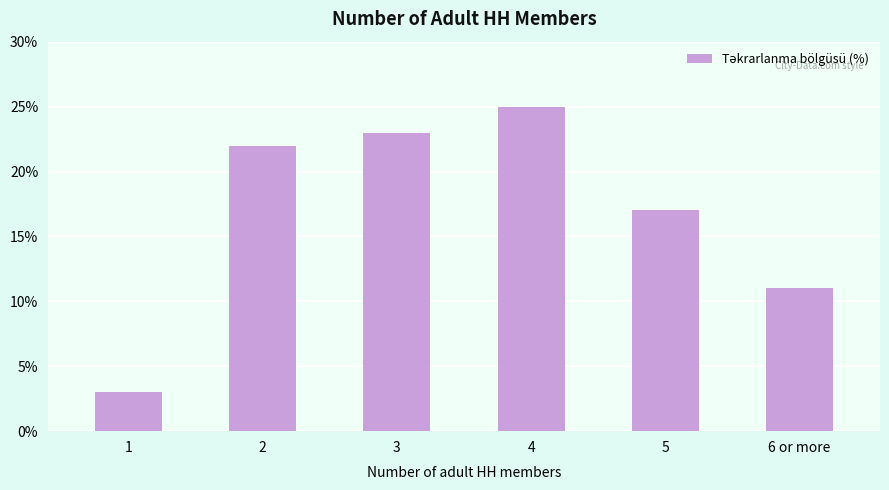

What is the difference between the values at 5 and 6 or more?

6